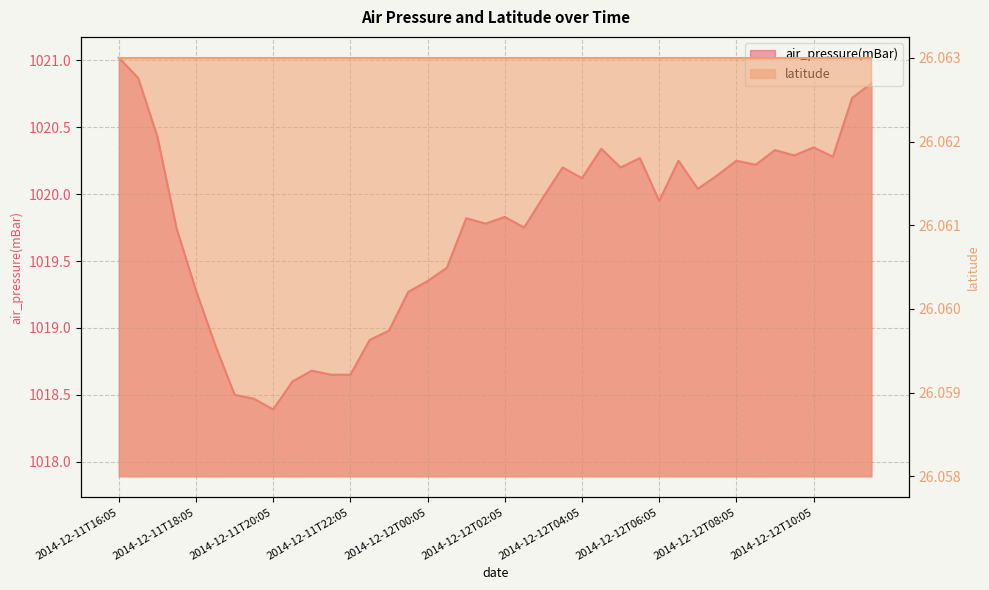

Does the chart have visible grid lines?

Yes